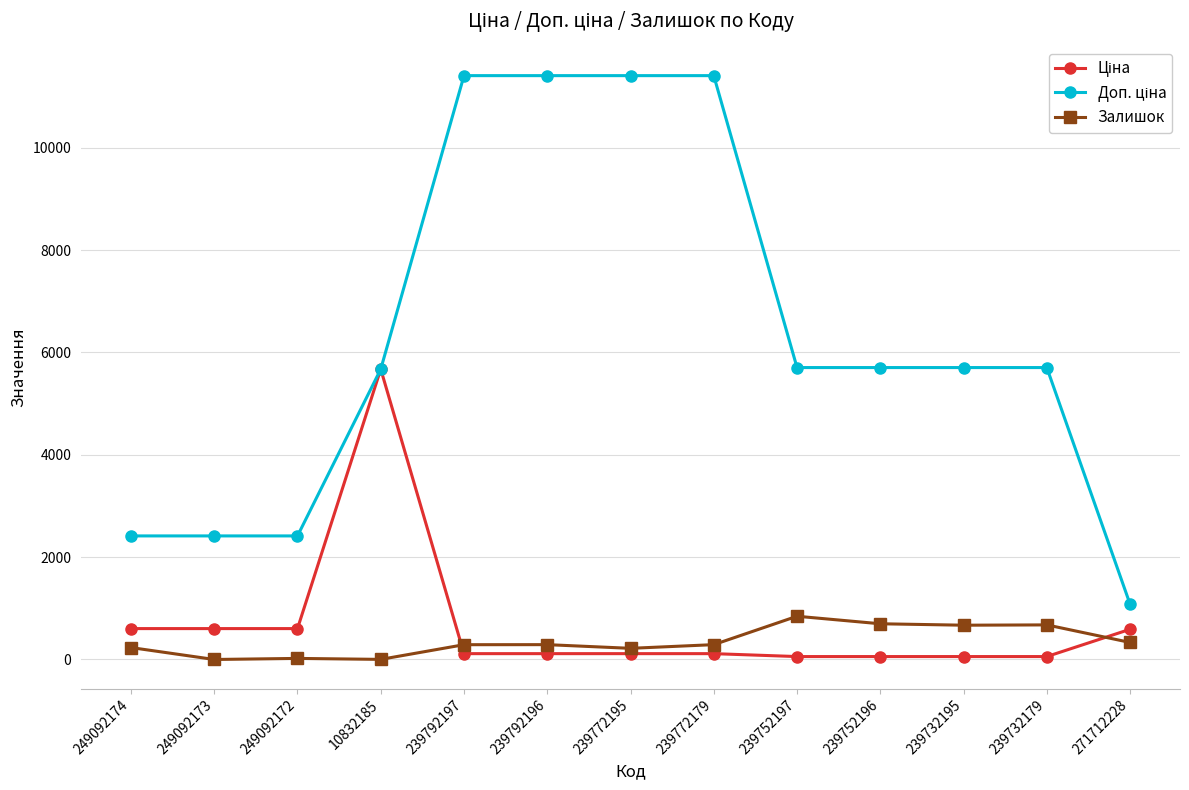

What is the greatest value displayed?

11410.0